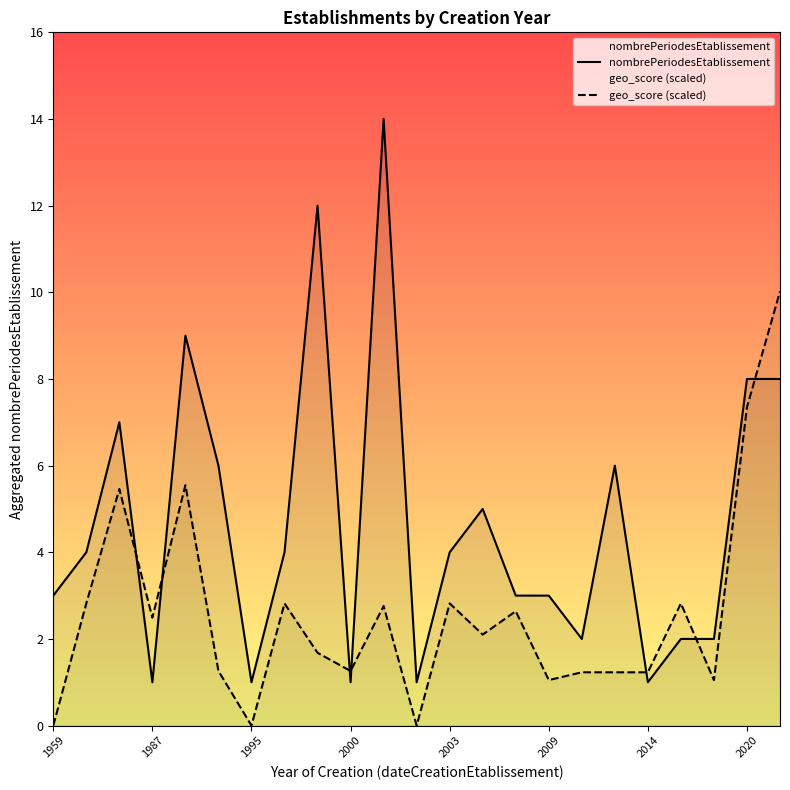

Which series has the largest total across all categories?

nombrePeriodesEtablissement